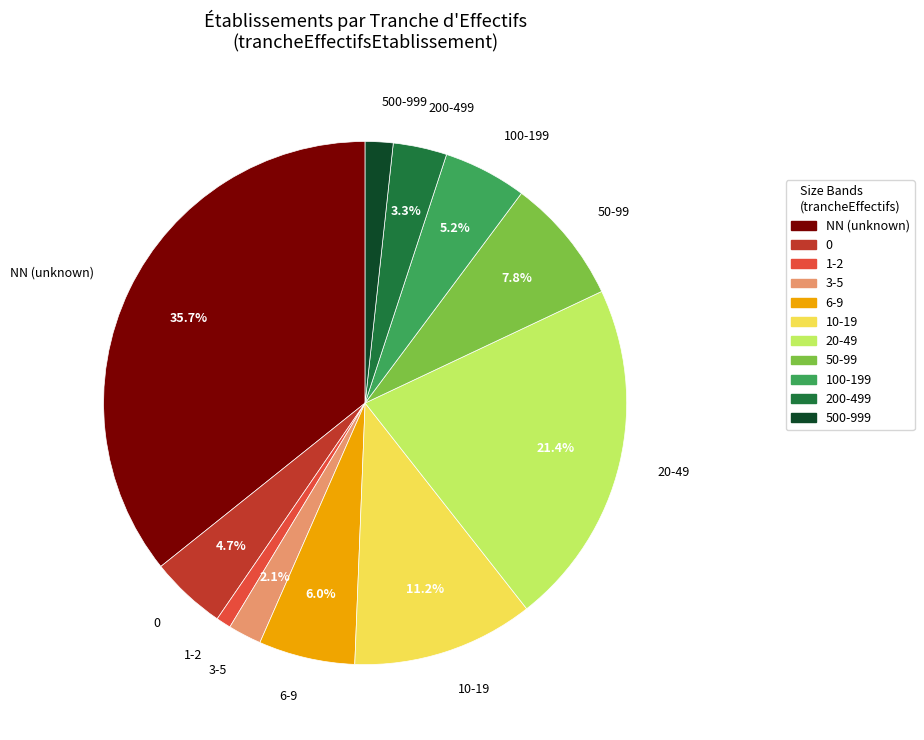

What is the largest slice in the pie chart?

NN (unknown)